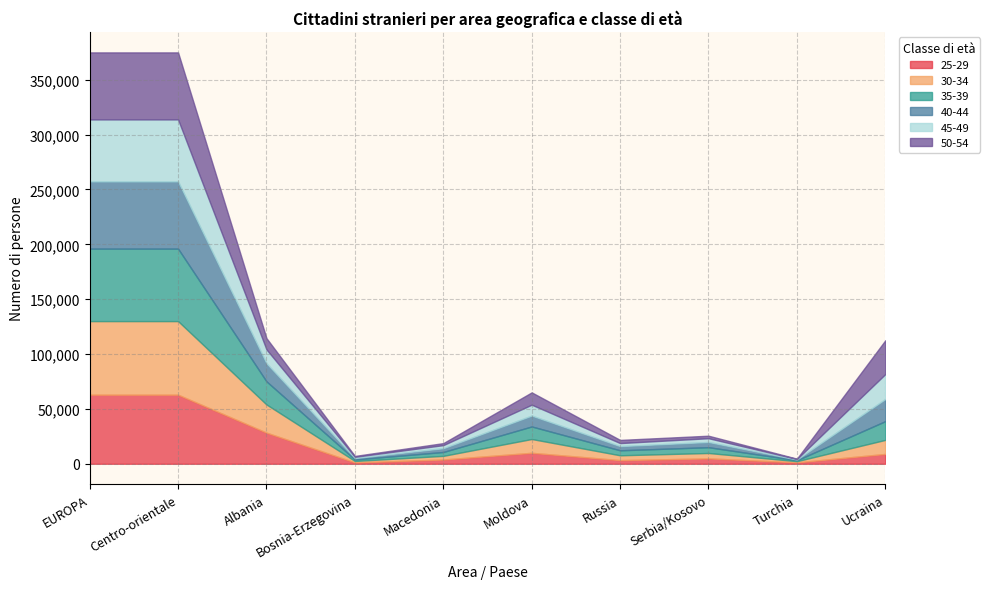

What value does the 40-44 series have at Turchia?

664